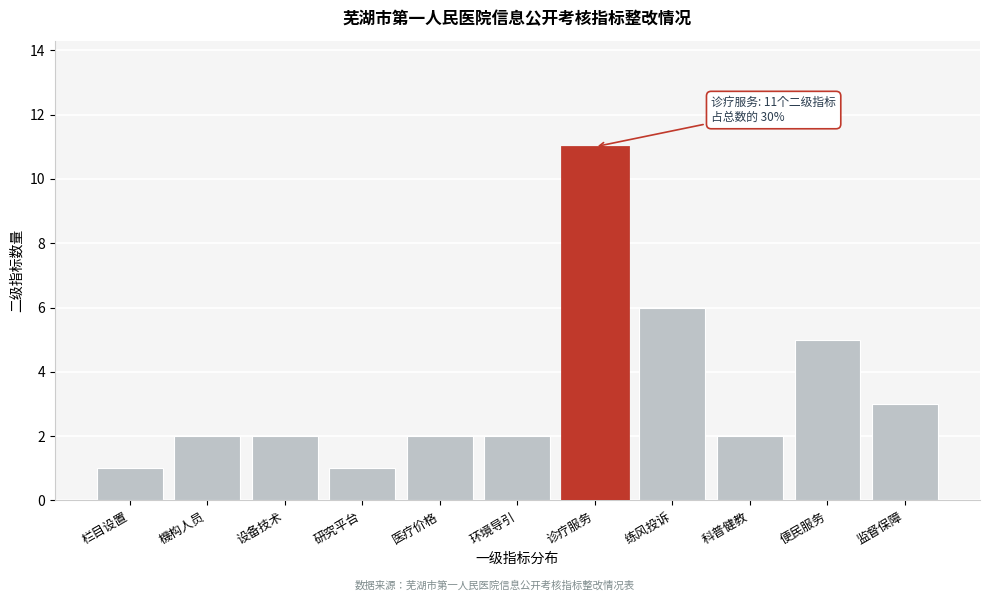

Reading right to left, list all the values displayed in this chart.

3	5	2	6	11	2	2	1	2	2	1